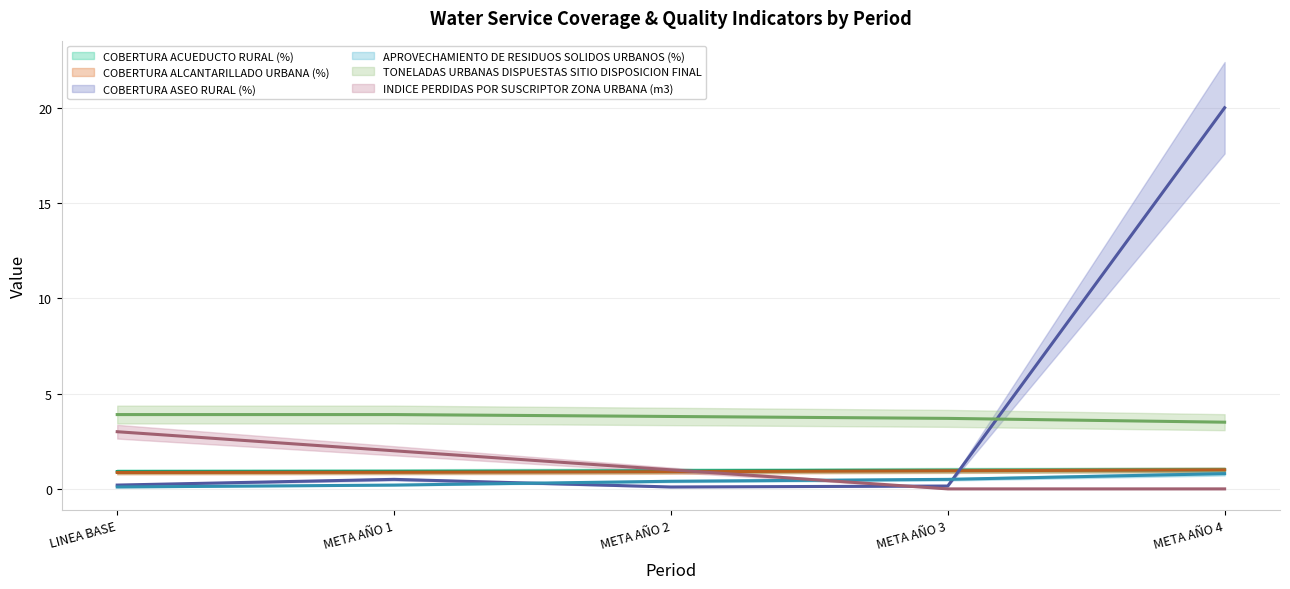

True or false: TONELADAS URBANAS DISPUESTAS SITIO DISPOSICION FINAL and COBERTURA ACUEDUCTO RURAL (%) intersect in this chart.

False